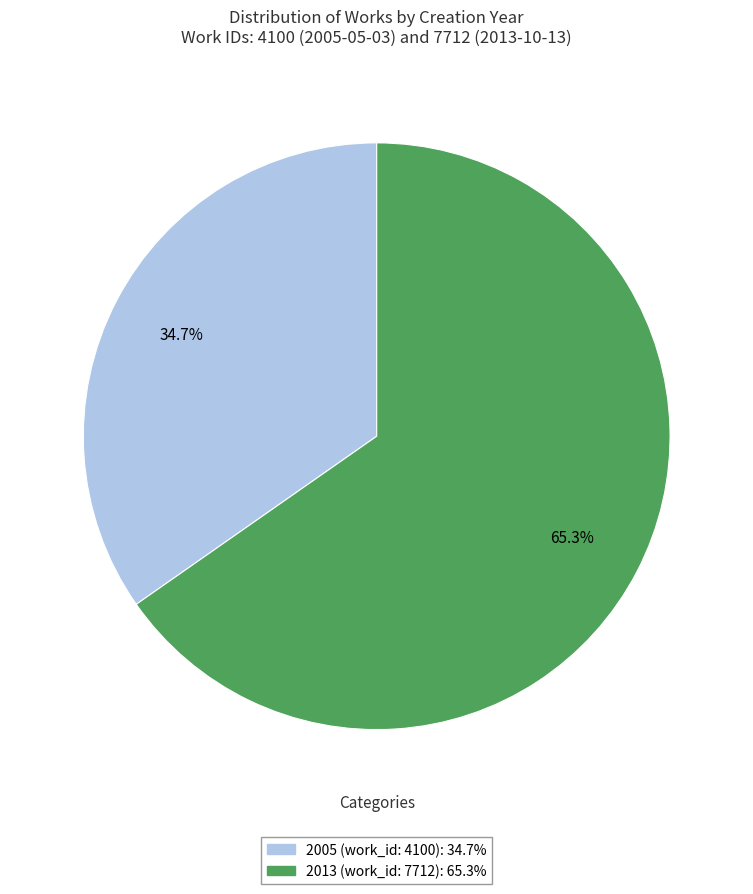

How many slices are in this pie chart?

2